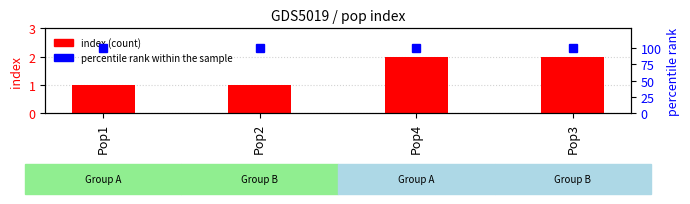

Is it true that index equals 3 at Pop4?

False